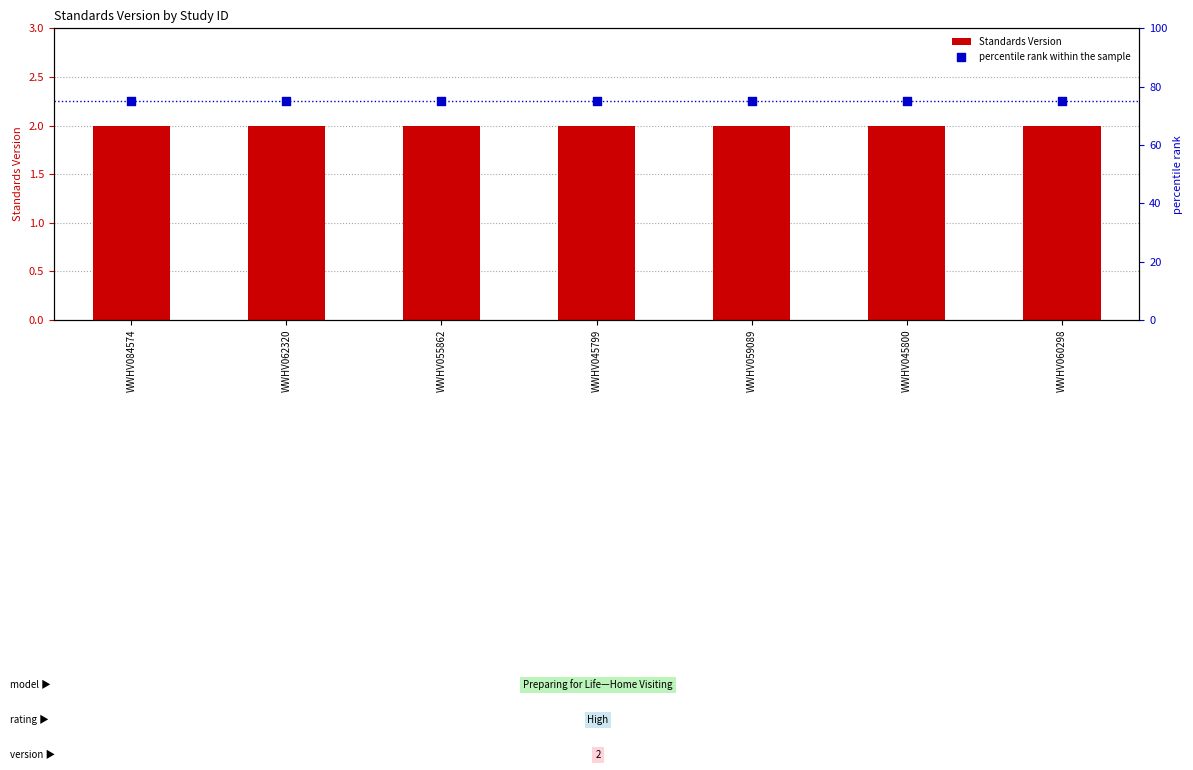

Is the value of Standards Version at WWHV045800 greater than the value of percentile rank within the sample at WWHV059089?

No